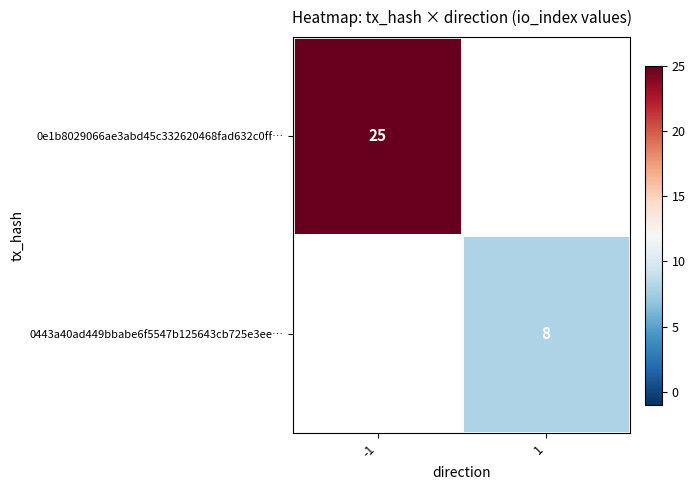

True or false: 0443a40ad449bbabe6f5547b125643cb725e3ee… has a value of 11 at 1.

False